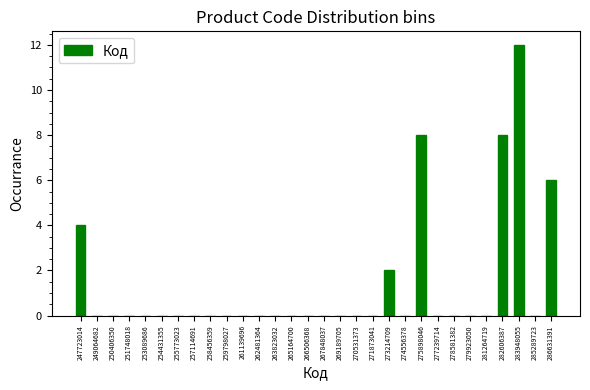

Over which range of the x-axis is the bar tallest?

283200000 to 284600000